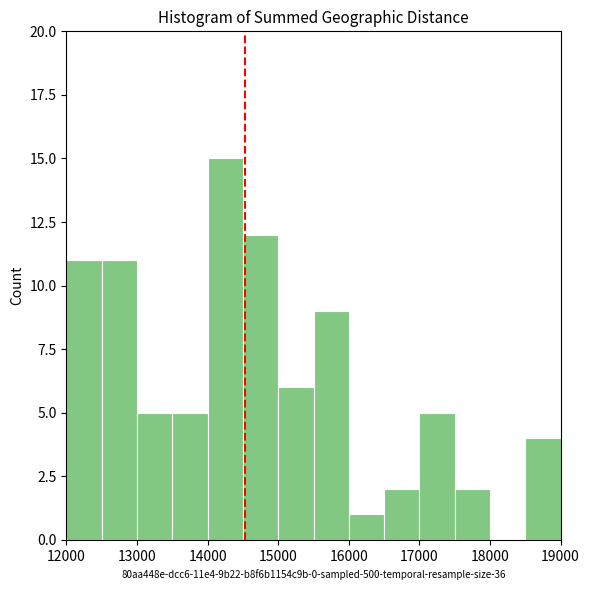

Reading left to right, list every bar in this chart as the range it spans on the x-axis followed by its height. The values are not printed on the chart, so give them approximately, as read against the axis.

12000 to 12500: 11
12500 to 13000: 11
13000 to 13500: 5
13500 to 14000: 5
14000 to 14500: 15
14500 to 15000: 12
15000 to 15500: 6
15500 to 16000: 9
16000 to 16500: 1
16500 to 17000: 2
17000 to 17500: 5
17500 to 18000: 2
18000 to 18500: 0
18500 to 19000: 4